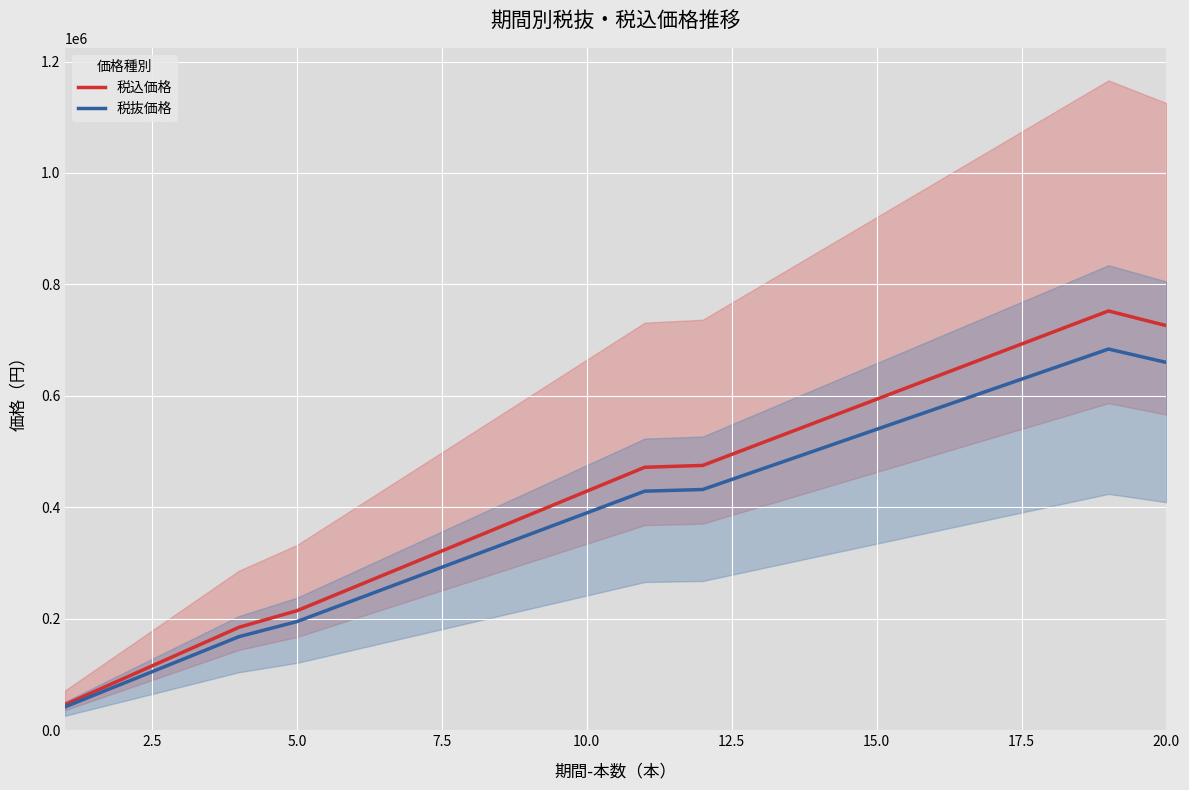

What is the minimum value for 税込価格?

46200